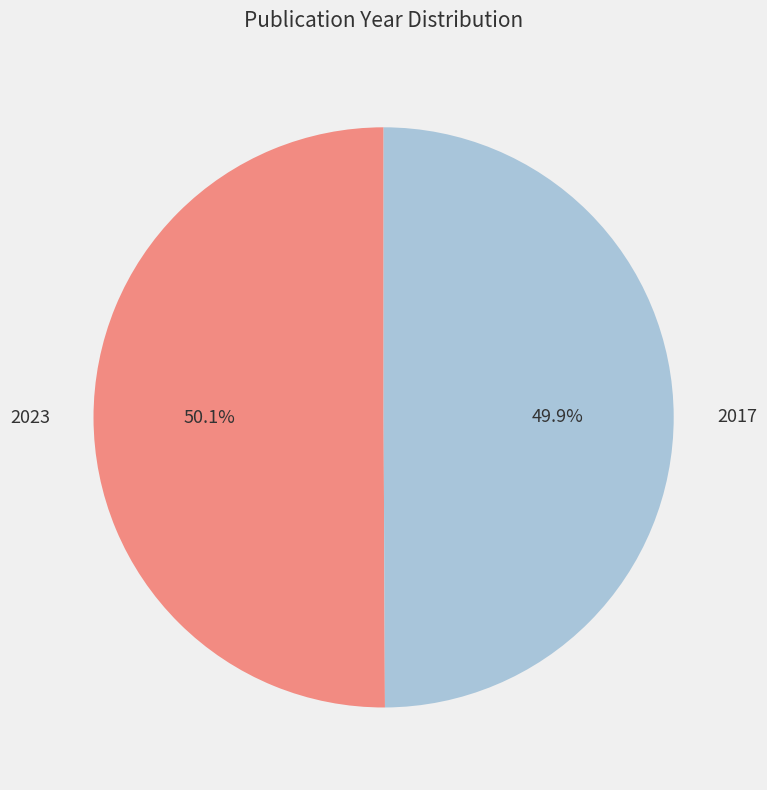

Does any single category account for the majority?

Yes